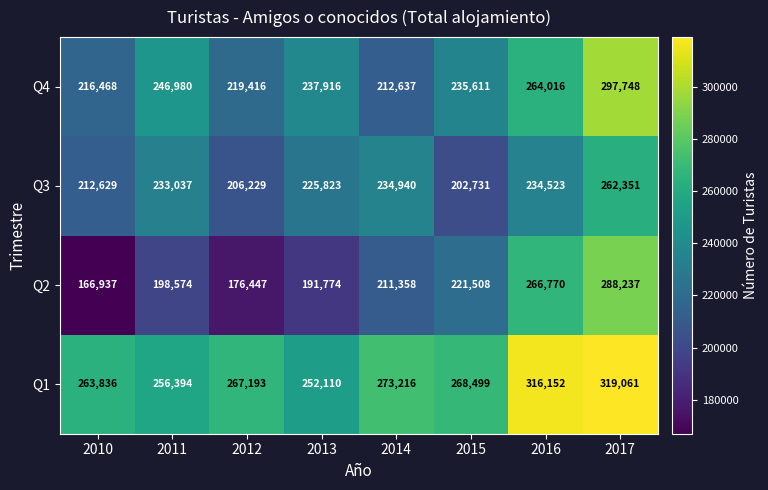

At 2010, list the series in order from smallest to largest.

Q2, Q3, Q4, Q1